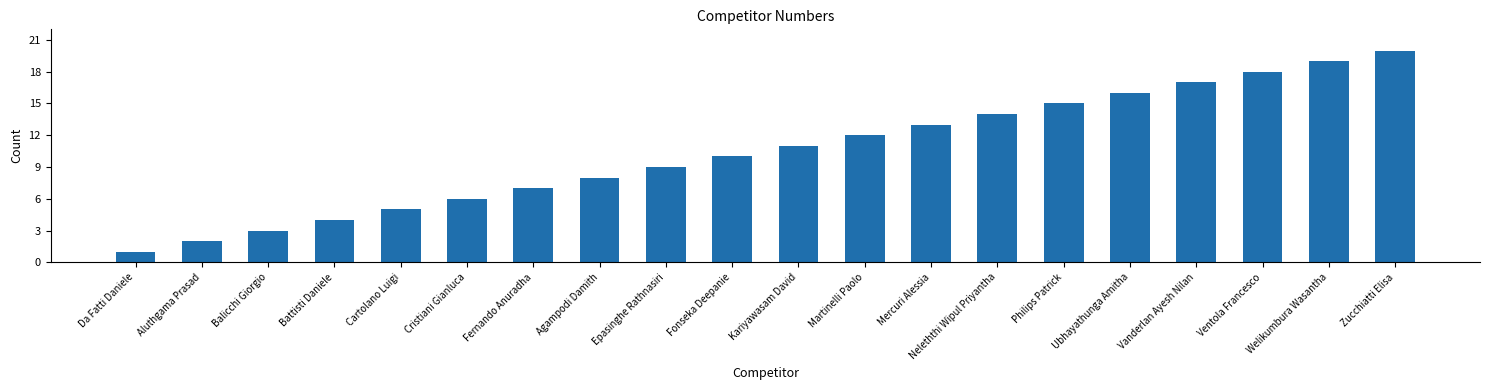

Which category has the lowest value across all series?

Da Fatti Daniele